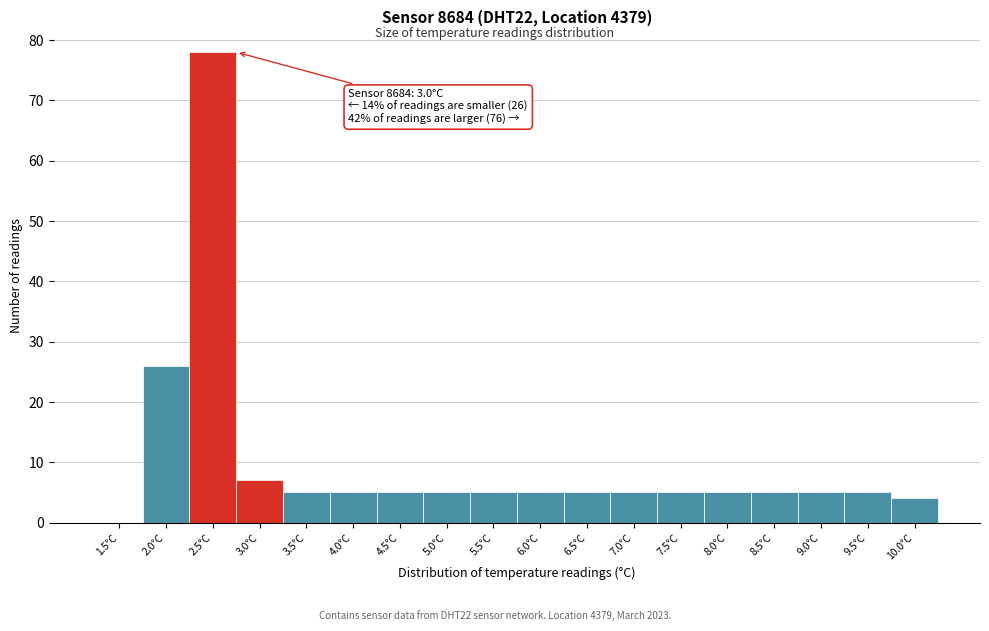

Reading right to left, transcribe all the data shown in this chart.

10.0°C=4	9.5°C=5	9.0°C=5	8.5°C=5	8.0°C=5	7.5°C=5	7.0°C=5	6.5°C=5	6.0°C=5	5.5°C=5	5.0°C=5	4.5°C=5	4.0°C=5	3.5°C=5	3.0°C=7	2.5°C=78	2.0°C=26	1.5°C=0